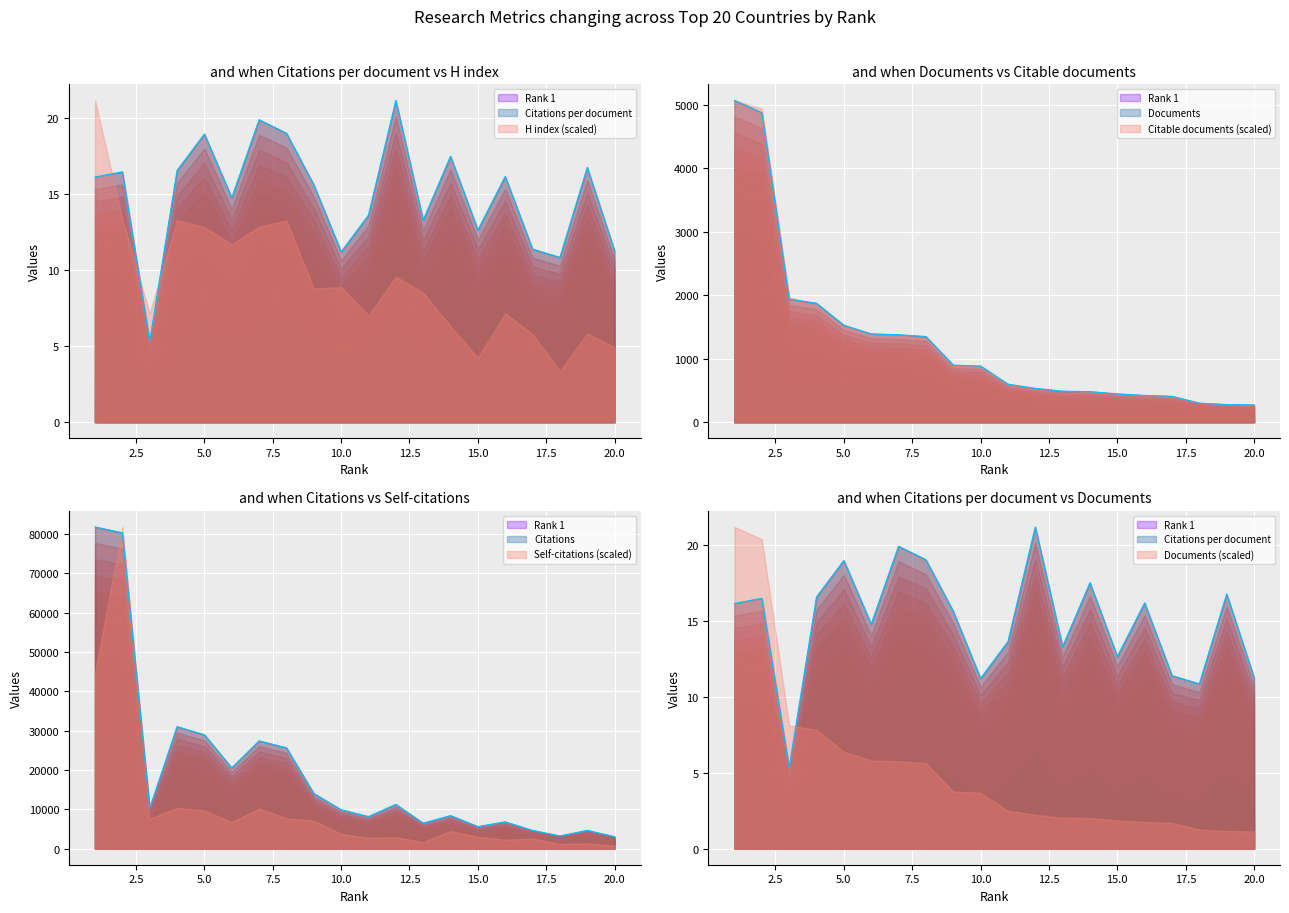

What is the average value of the Citations series?

19606.9